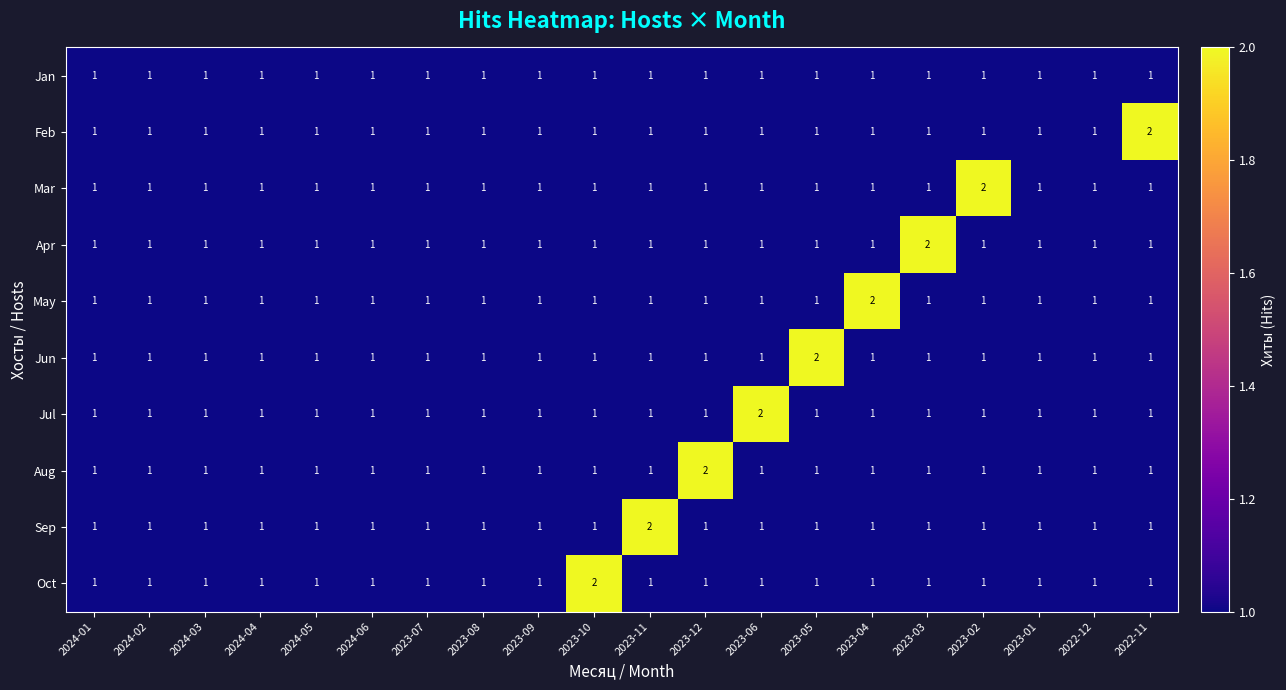

Count the number of data series in this chart.

10